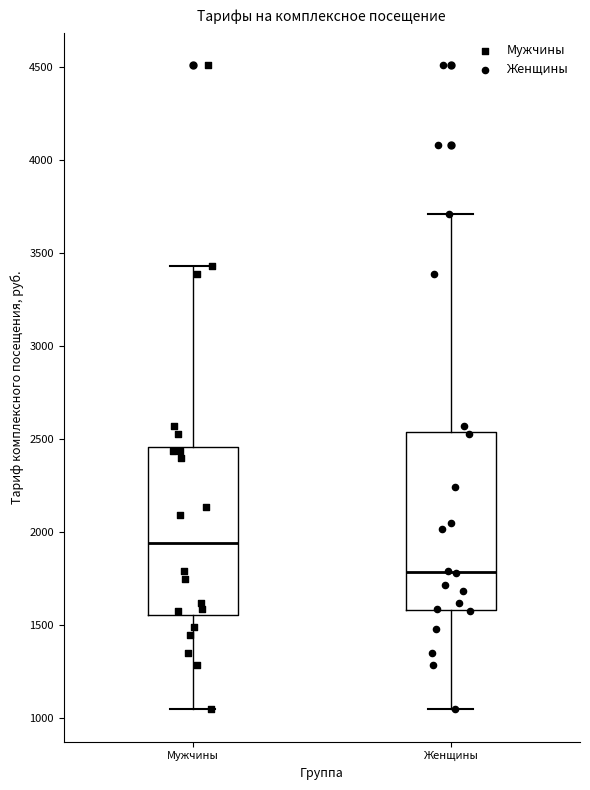

Which box has the lowest median line?

Женщины